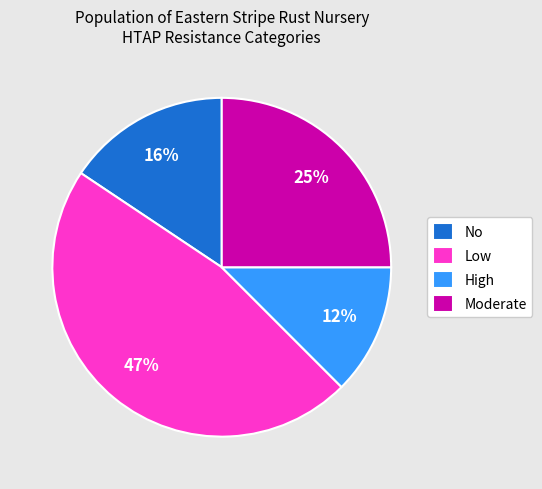

What percentage is the Low slice, to the nearest percent?

47%